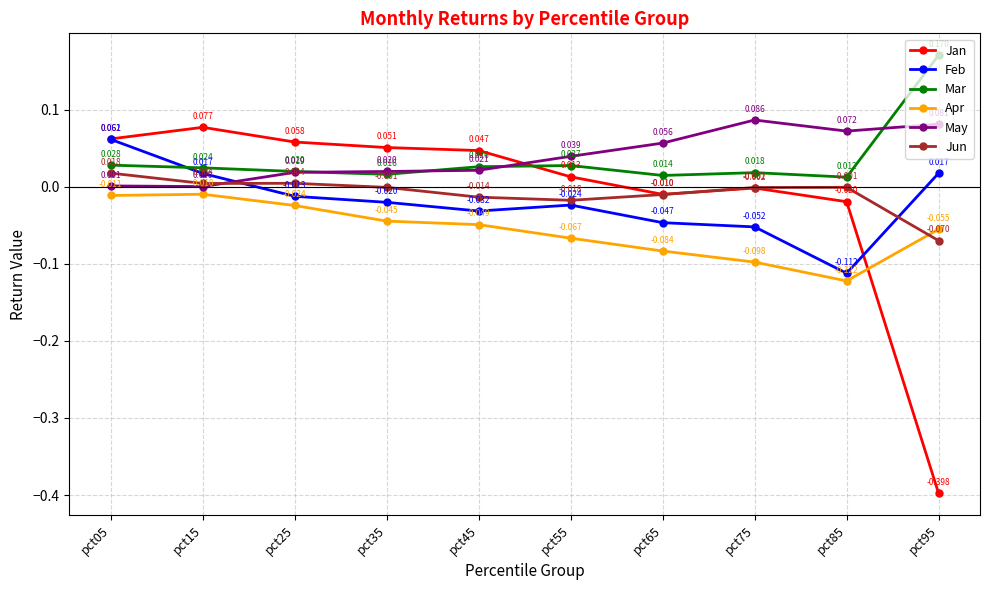

True or false: Apr has more than 2 points higher than both neighbors.

False